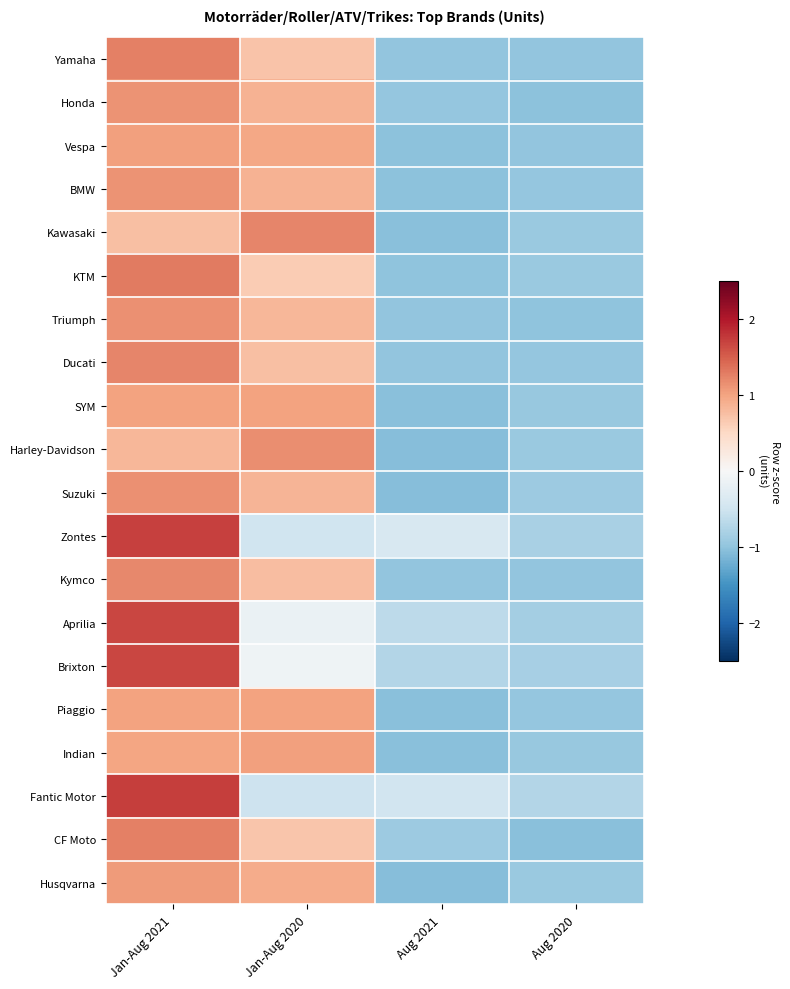

Reading right to left, what are all the values shown in this chart?

Yamaha: Aug 2020=-1.0	Aug 2021=-1.0	Jan-Aug 2020=0.7	Jan-Aug 2021=1.3
Honda: Aug 2020=-1.0	Aug 2021=-1.0	Jan-Aug 2020=0.9	Jan-Aug 2021=1.1
Vespa: Aug 2020=-1.0	Aug 2021=-1.0	Jan-Aug 2020=1.0	Jan-Aug 2021=1.0
BMW: Aug 2020=-1.0	Aug 2021=-1.0	Jan-Aug 2020=0.9	Jan-Aug 2021=1.1
Kawasaki: Aug 2020=-0.9	Aug 2021=-1.0	Jan-Aug 2020=1.2	Jan-Aug 2021=0.8
KTM: Aug 2020=-0.9	Aug 2021=-1.0	Jan-Aug 2020=0.6	Jan-Aug 2021=1.3
Triumph: Aug 2020=-1.0	Aug 2021=-1.0	Jan-Aug 2020=0.8	Jan-Aug 2021=1.1
Ducati: Aug 2020=-1.0	Aug 2021=-1.0	Jan-Aug 2020=0.7	Jan-Aug 2021=1.2
SYM: Aug 2020=-0.9	Aug 2021=-1.1	Jan-Aug 2020=1.0	Jan-Aug 2021=1.0
Harley-Davidson: Aug 2020=-0.9	Aug 2021=-1.1	Jan-Aug 2020=1.2	Jan-Aug 2021=0.8
Suzuki: Aug 2020=-0.9	Aug 2021=-1.1	Jan-Aug 2020=0.8	Jan-Aug 2021=1.1
Zontes: Aug 2020=-0.8	Aug 2021=-0.4	Jan-Aug 2020=-0.5	Jan-Aug 2021=1.7
Kymco: Aug 2020=-1.0	Aug 2021=-1.0	Jan-Aug 2020=0.8	Jan-Aug 2021=1.2
Aprilia: Aug 2020=-0.9	Aug 2021=-0.7	Jan-Aug 2020=-0.2	Jan-Aug 2021=1.7
Brixton: Aug 2020=-0.8	Aug 2021=-0.7	Jan-Aug 2020=-0.1	Jan-Aug 2021=1.7
Piaggio: Aug 2020=-1.0	Aug 2021=-1.0	Jan-Aug 2020=1.0	Jan-Aug 2021=1.0
Indian: Aug 2020=-0.9	Aug 2021=-1.0	Jan-Aug 2020=1.0	Jan-Aug 2021=1.0
Fantic Motor: Aug 2020=-0.7	Aug 2021=-0.5	Jan-Aug 2020=-0.5	Jan-Aug 2021=1.7
CF Moto: Aug 2020=-1.0	Aug 2021=-0.9	Jan-Aug 2020=0.7	Jan-Aug 2021=1.3
Husqvarna: Aug 2020=-0.9	Aug 2021=-1.1	Jan-Aug 2020=0.9	Jan-Aug 2021=1.1